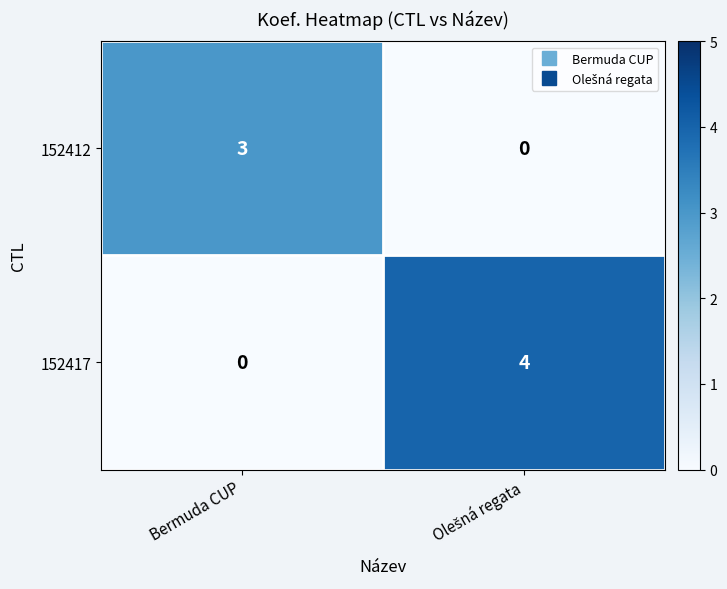

Rank the series at Bermuda CUP from lowest to highest value.

152417, 152412